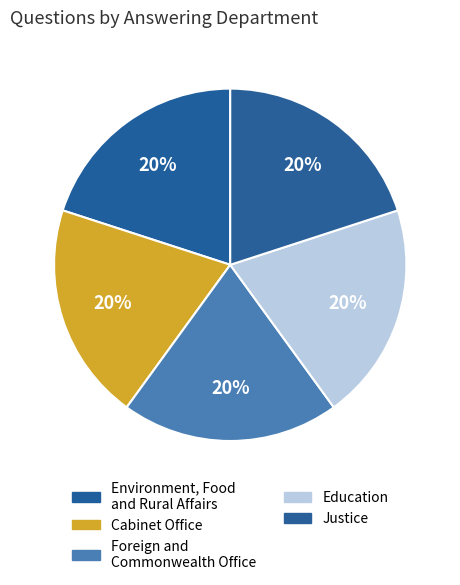

Which category has the biggest portion of the pie?

Education